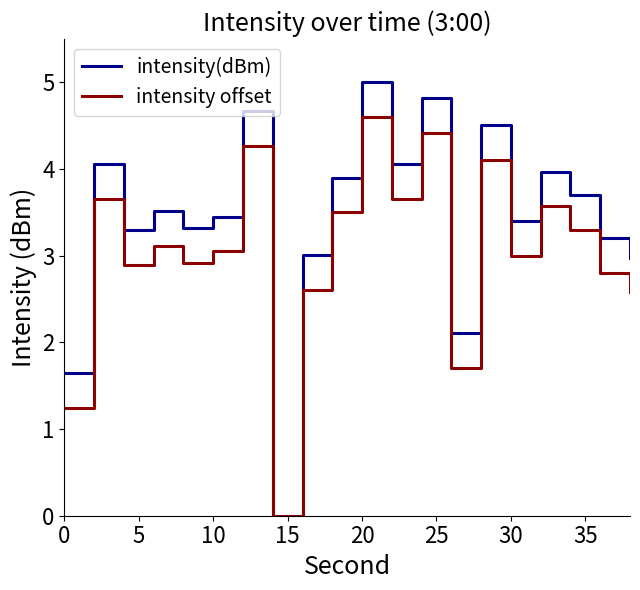

Which series has the largest range (max minus min)?

intensity(dBm)